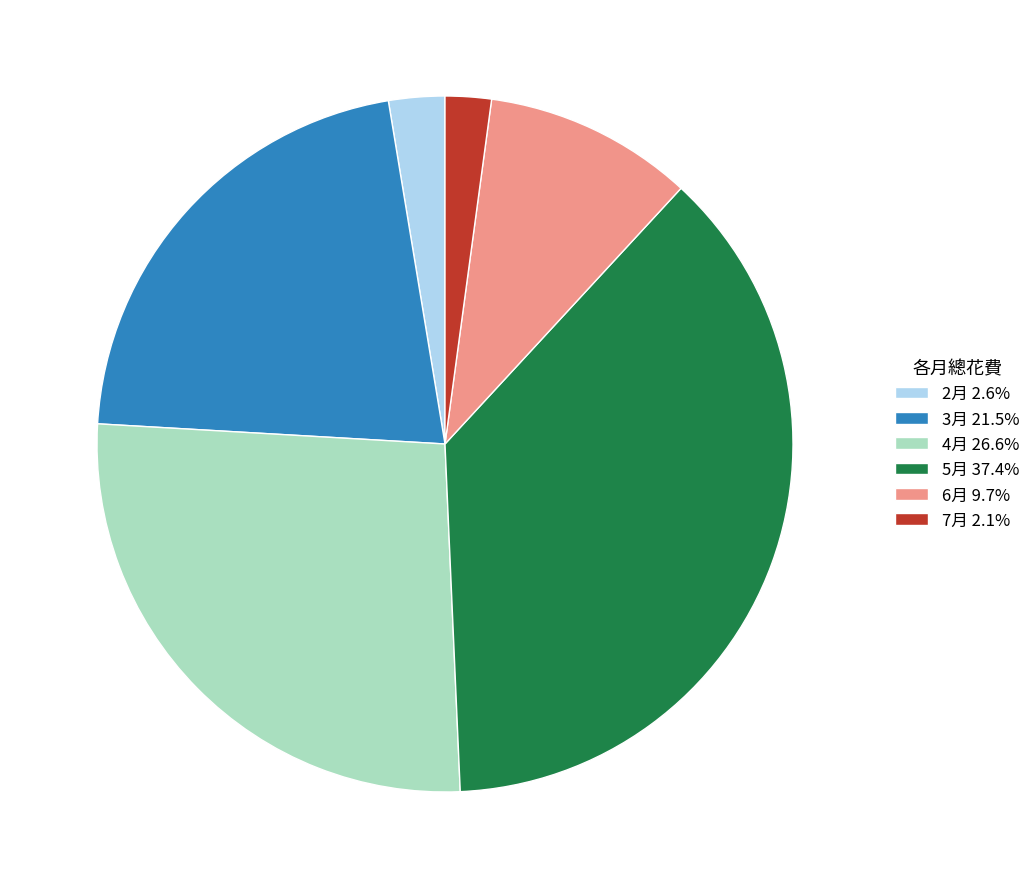

Does 6月 account for over 50% of the chart?

No